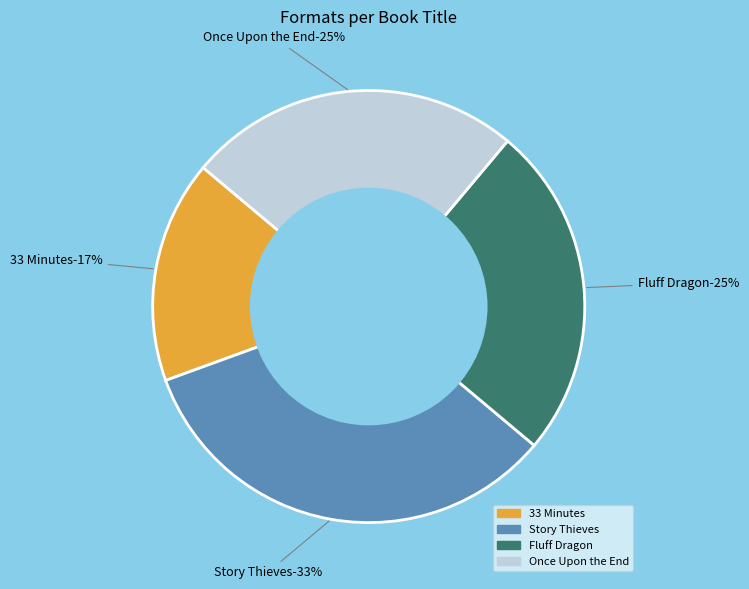

Is there a majority slice in this chart?

No